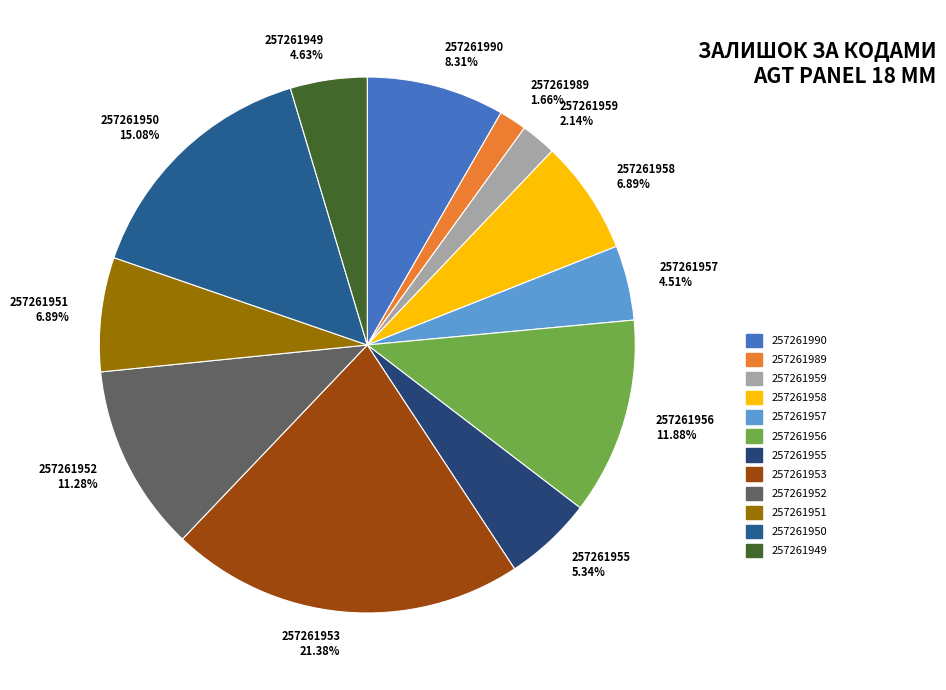

Do 257261953 and 257261949 together represent more than half of the pie?

No